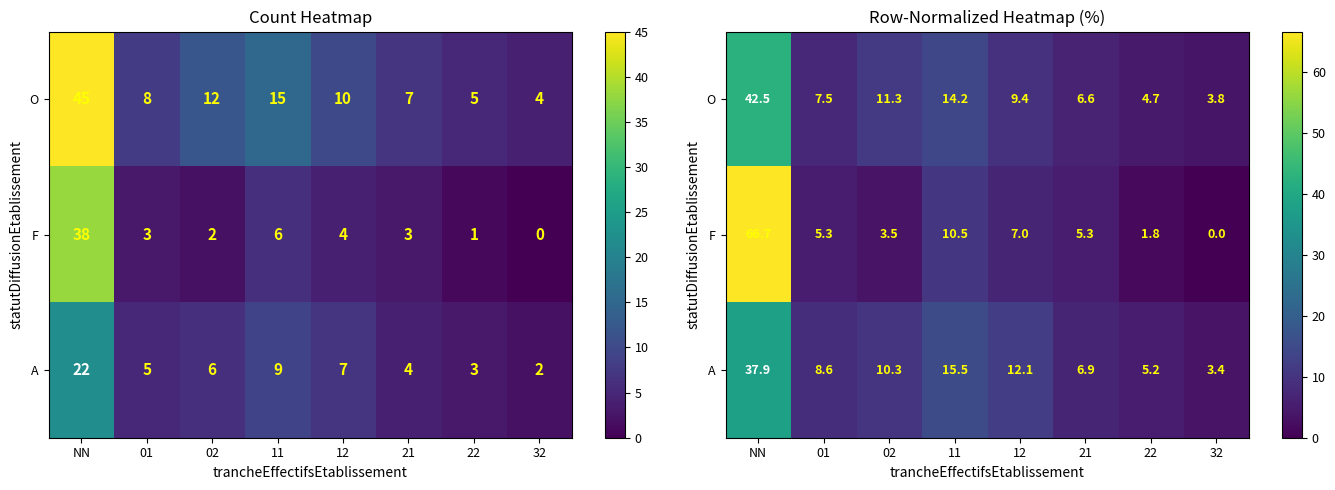

Which has a higher value, 01 or 22?

01